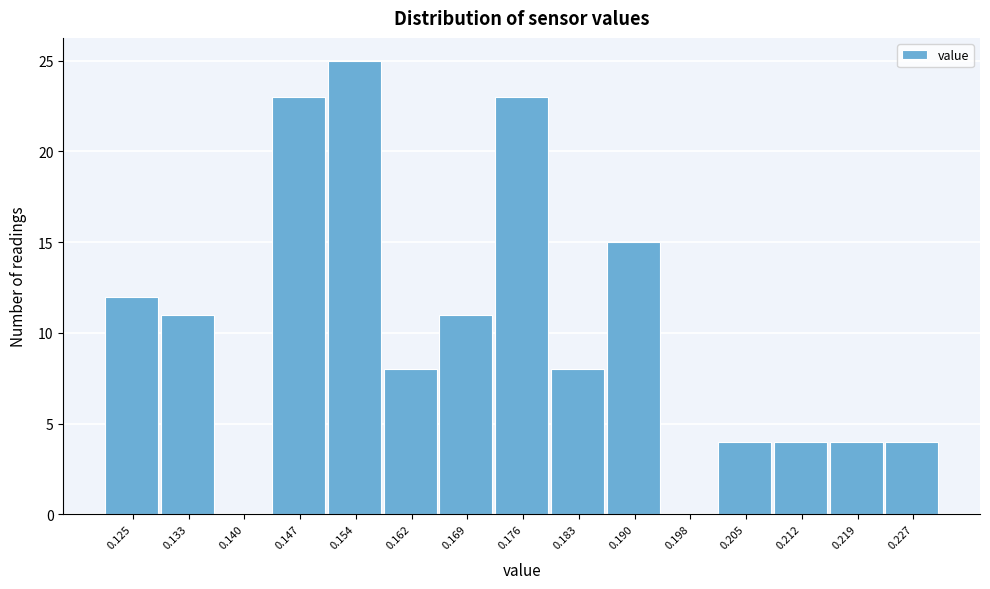

Reading left to right, list all the values displayed in this chart.

0.125=12	0.133=11	0.140=0	0.147=23	0.154=25	0.162=8	0.169=11	0.176=23	0.183=8	0.190=15	0.198=0	0.205=4	0.212=4	0.219=4	0.227=4